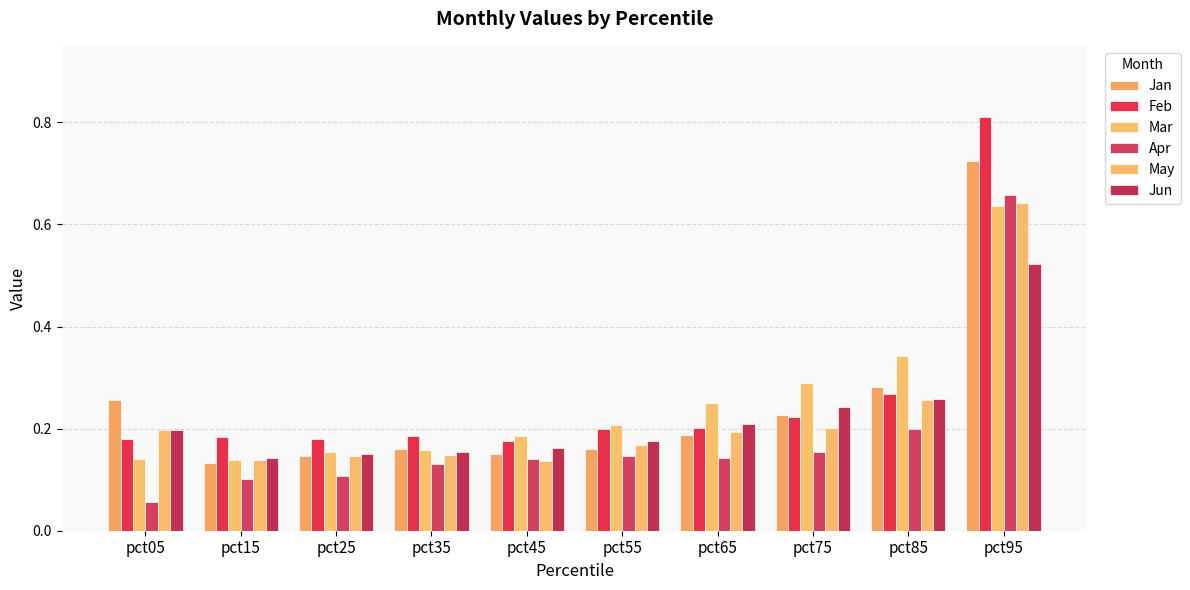

How many bars are there in each group?

6